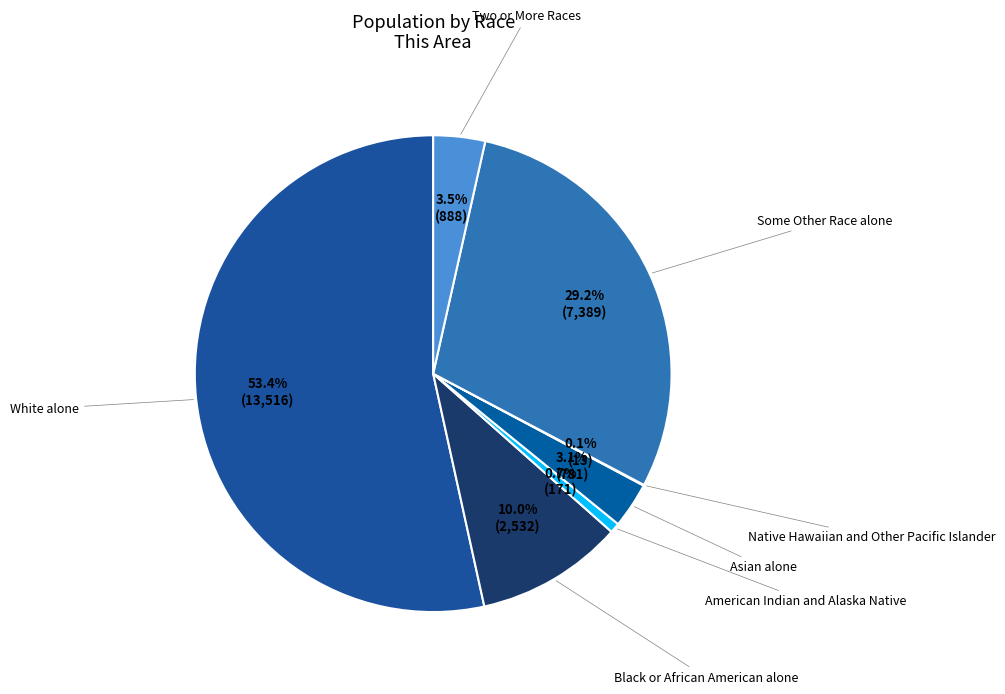

What is the smallest slice in the pie chart?

Native Hawaiian and Other Pacific Islander